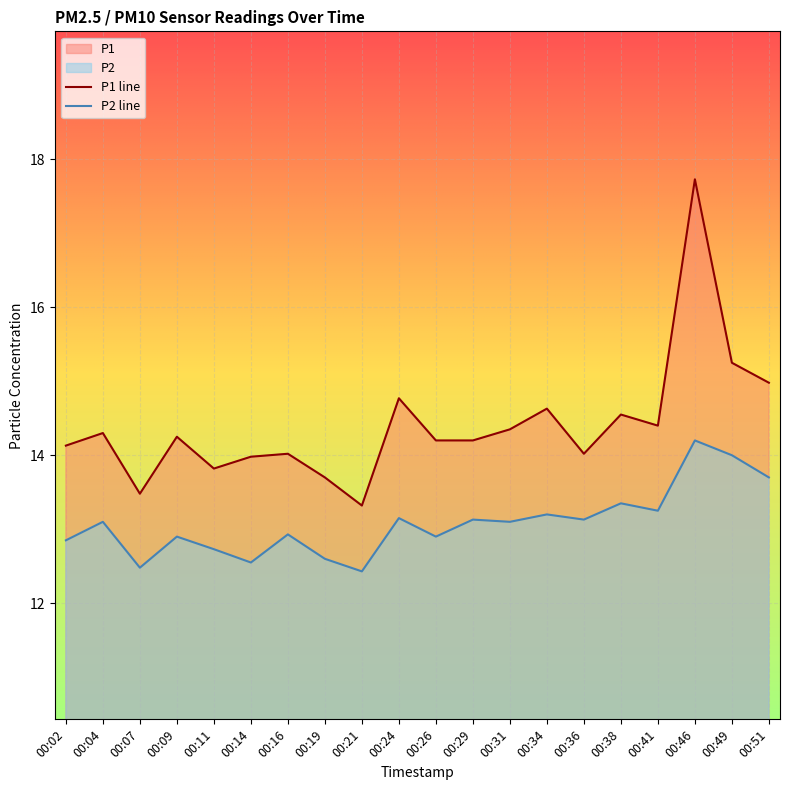

What is the smallest value displayed?

12.4